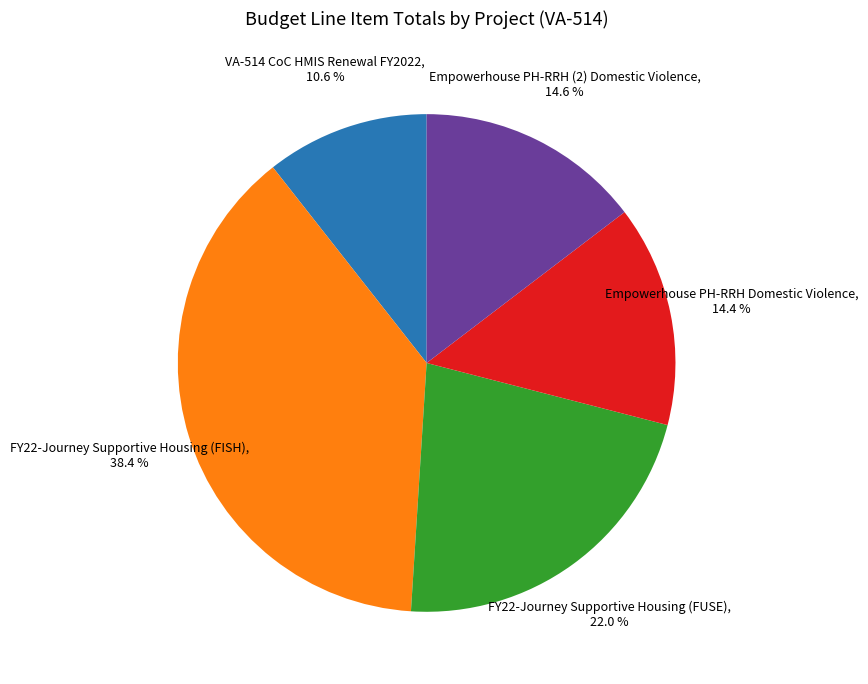

Is there any slice that represents more than half of the pie?

No